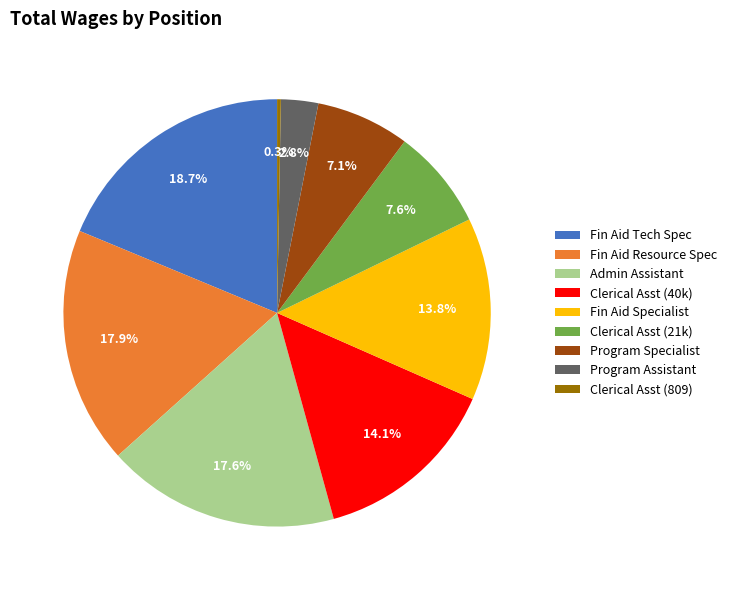

Which category has the biggest portion of the pie?

Fin Aid Tech Spec